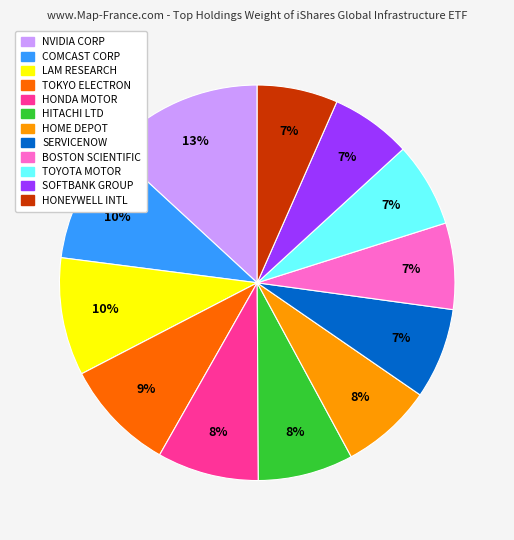

Count the number of slices in the pie.

12